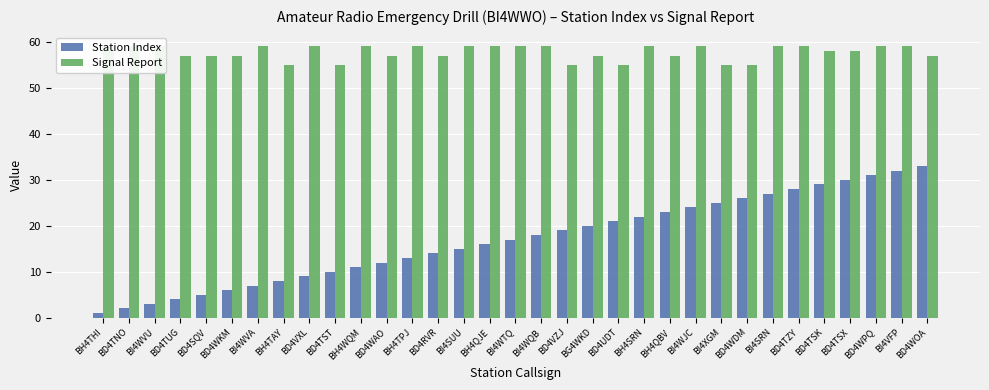

At which category is the sum across all series the highest?

BI4VFP